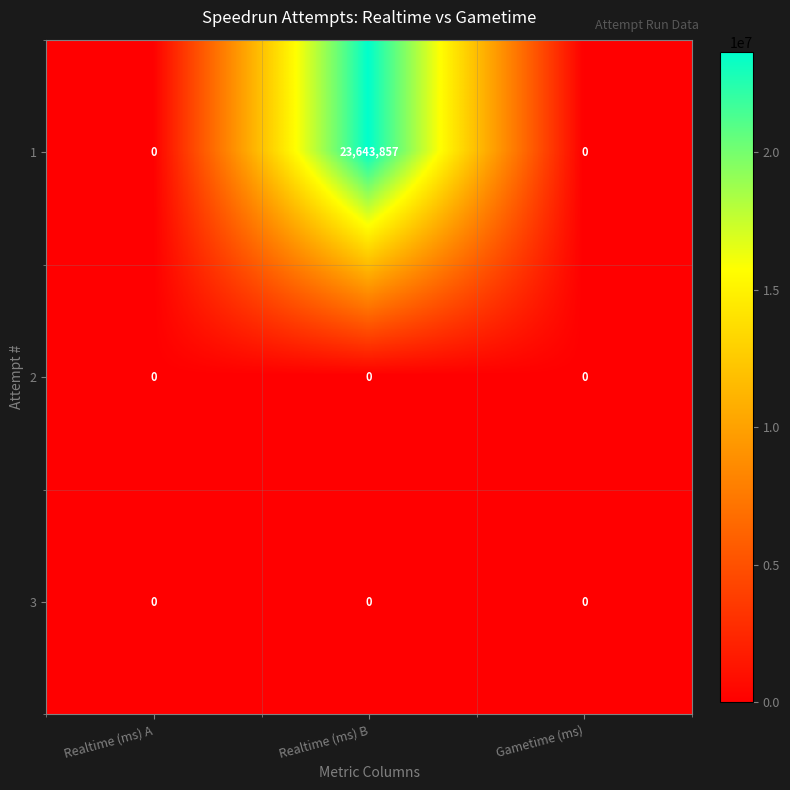

Which series has the largest total across all categories?

1